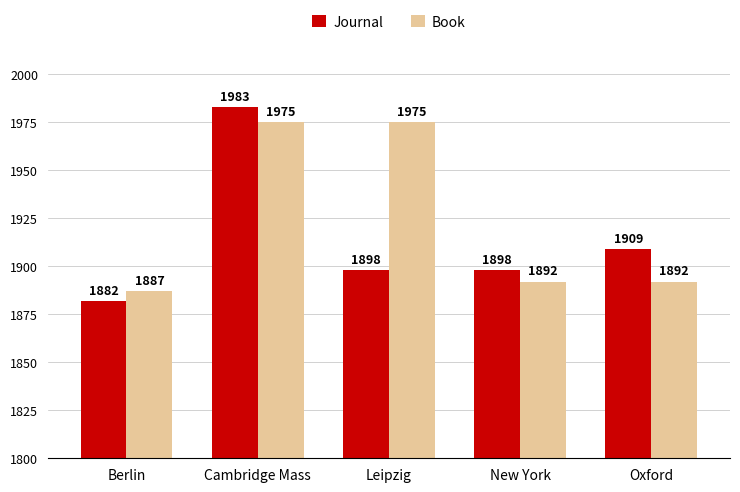

What is the total value across all series at New York?

3790